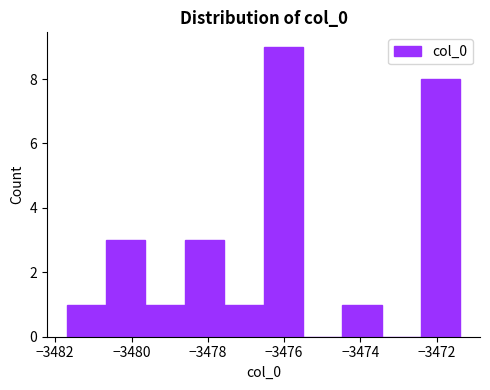

Reading left to right, list every bar in this chart as the range it spans on the x-axis followed by its height. Neither the bar edges nor the heights are printed on the chart, so give them approximately, as read against the axes.

-3481.6 to -3480.6: 1
-3480.6 to -3479.6: 3
-3479.6 to -3478.6: 1
-3478.6 to -3477.6: 3
-3477.6 to -3476.6: 1
-3476.6 to -3475.6: 9
-3475.6 to -3474.4: 0
-3474.4 to -3473.4: 1
-3473.4 to -3472.4: 0
-3472.4 to -3471.4: 8